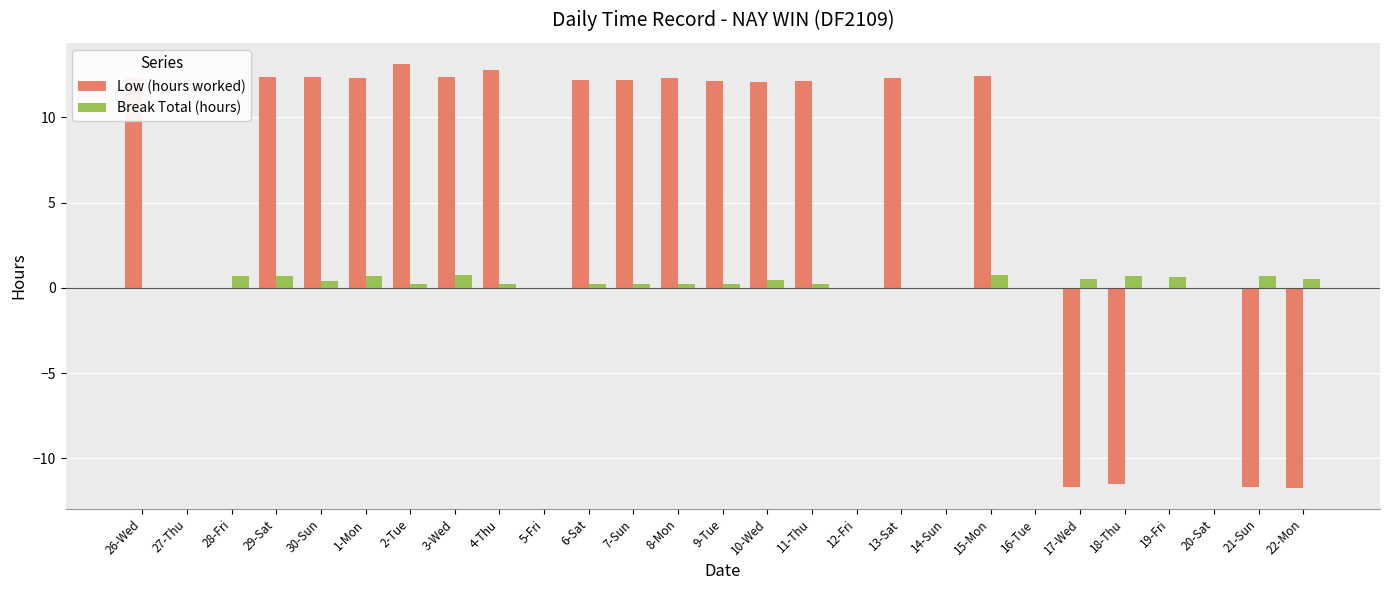

Which series changed the most between 10-Wed and 16-Tue?

Low (hours worked)